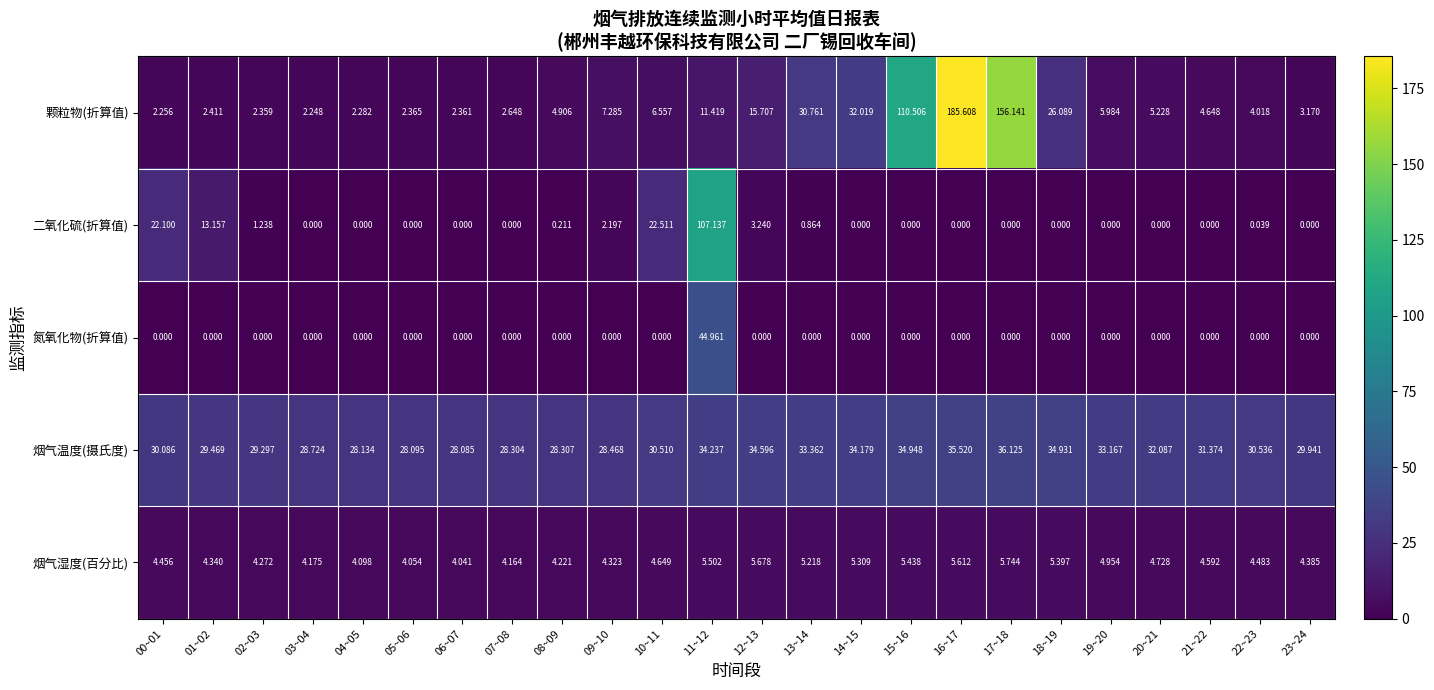

Count the number of categories in the chart.

24